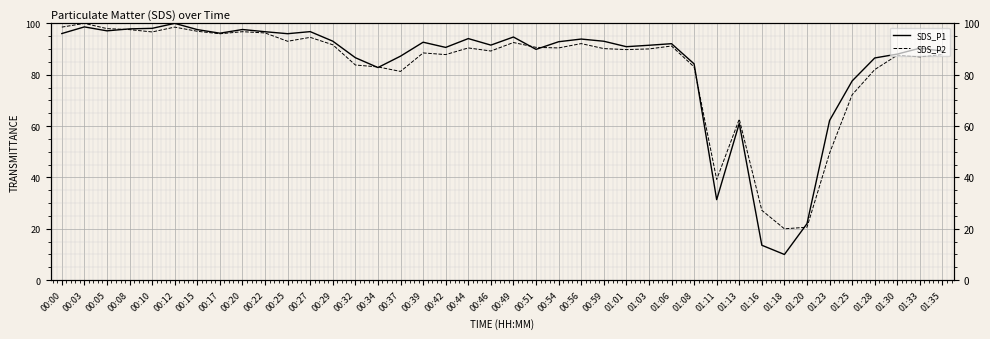

What is the average value of the SDS_P1 series?

83.6